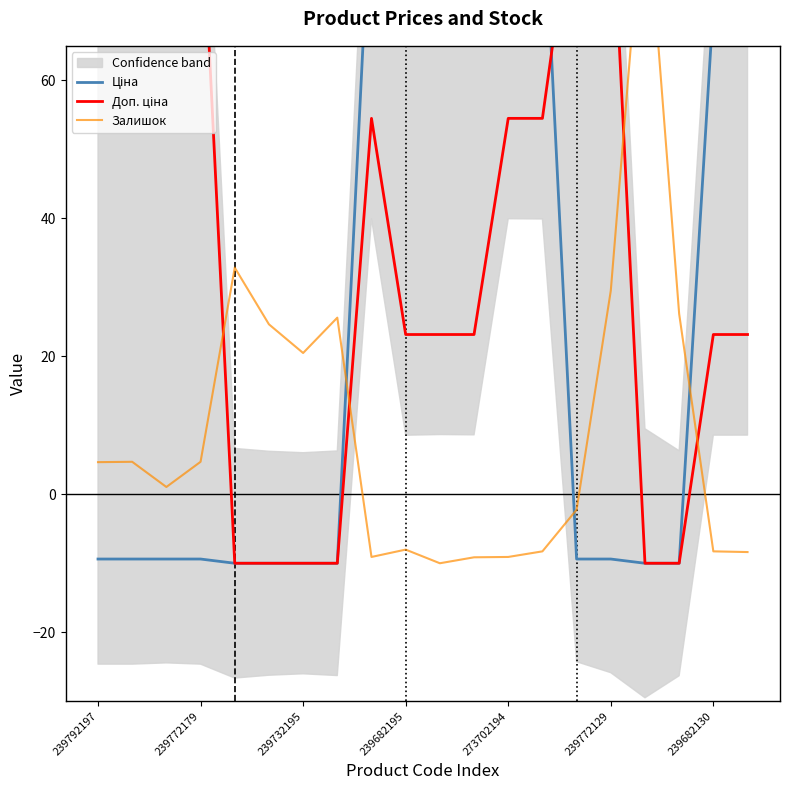

Rank the series by their maximum value, from highest to lowest.

Ціна, Доп. ціна, Залишок